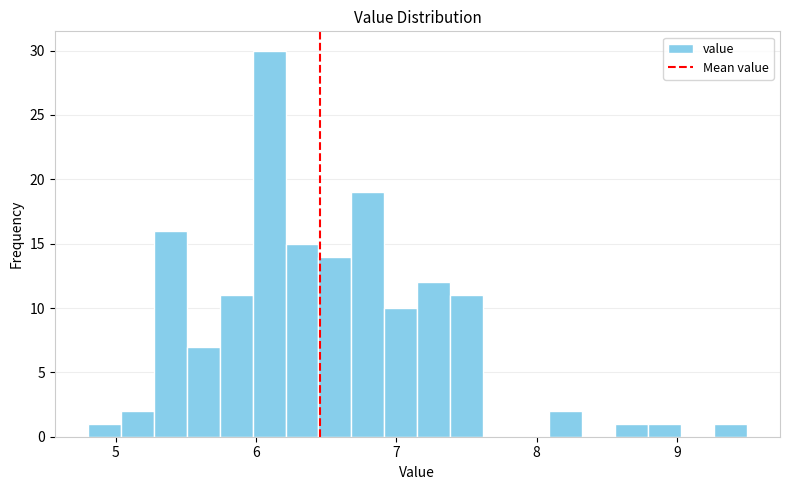

Read against the x-axis, roughly where is the centre of the tallest bar?

6.1